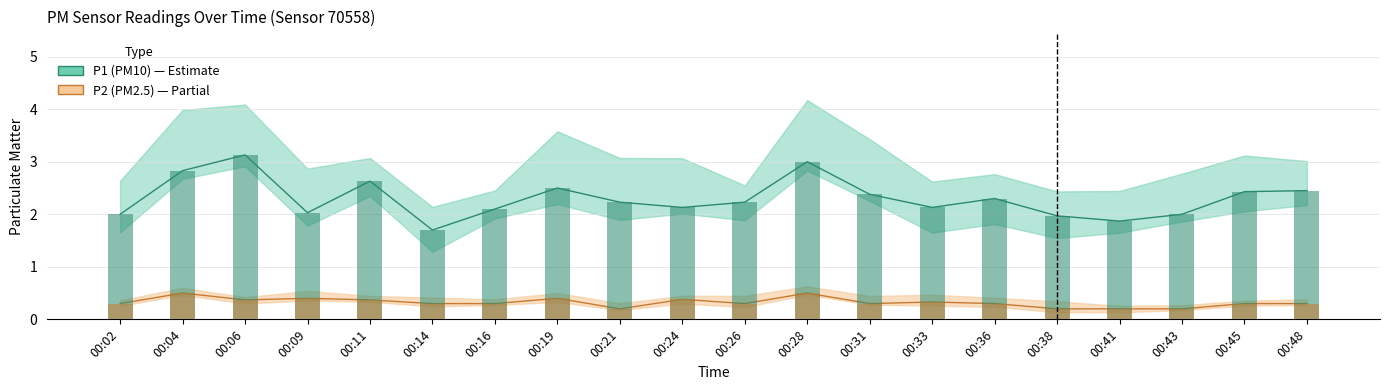

What is the difference between the highest and lowest values at 00:43?

1.8